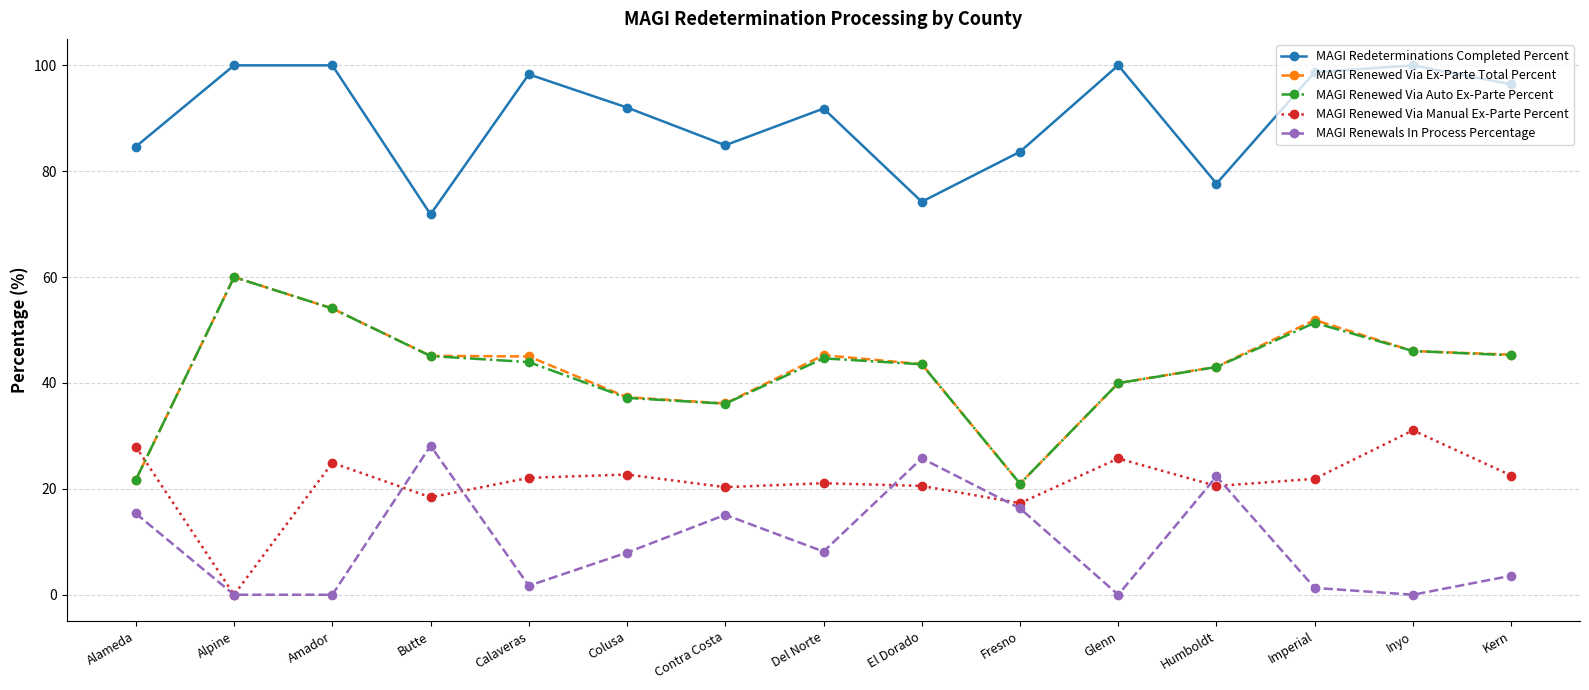

What is the spread (max minus min) of values at Kern?

92.8